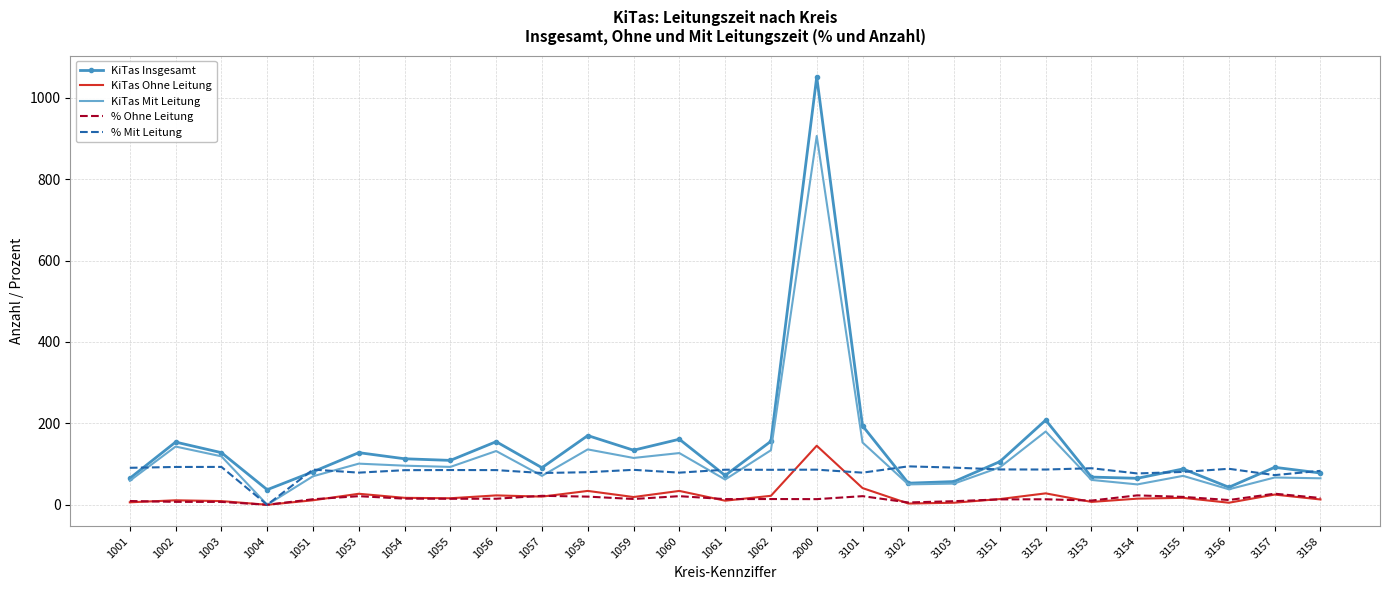

What are all the series names shown in the legend?

KiTas Insgesamt, KiTas Ohne Leitung, KiTas Mit Leitung, % Ohne Leitung, % Mit Leitung